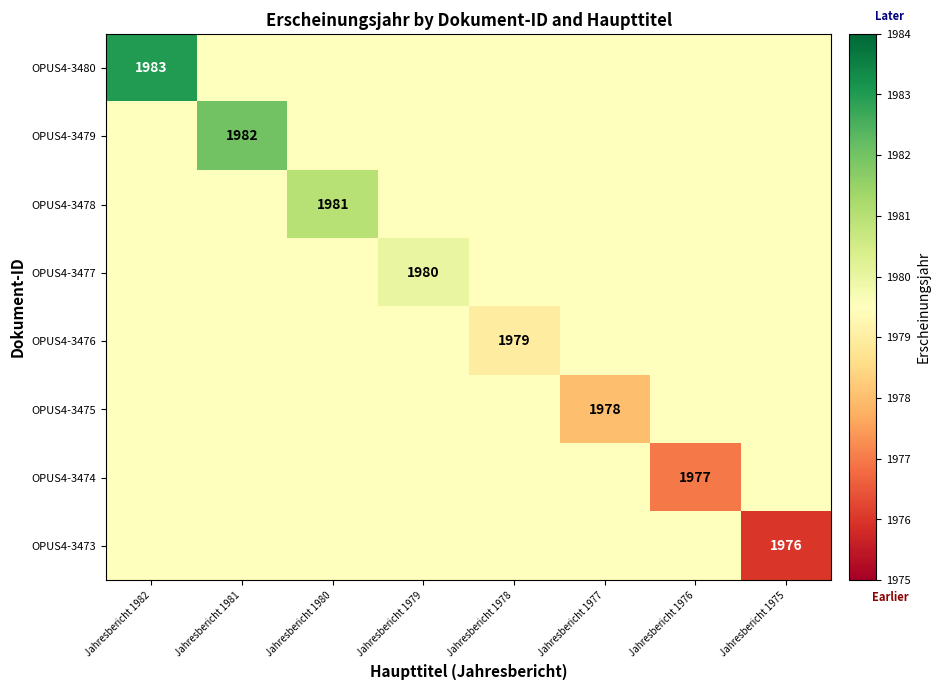

Is it true that OPUS4-3474 equals 3138.4 at Jahresbericht 1976?

False